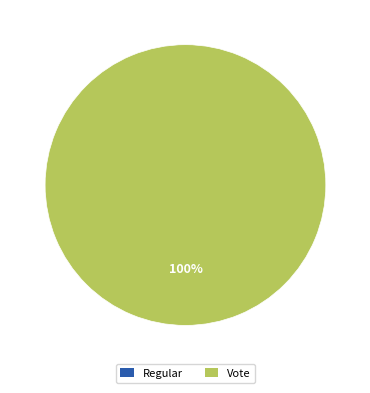

What is the majority slice?

Vote